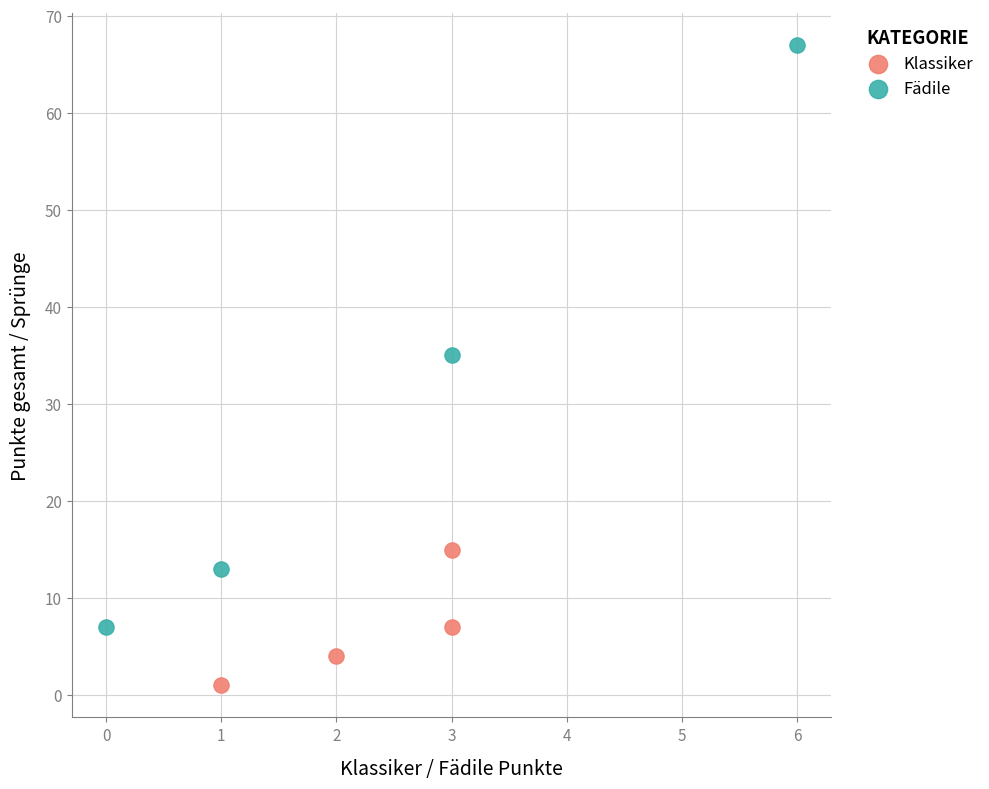

Which series has the widest spread of Y values?

Fädile